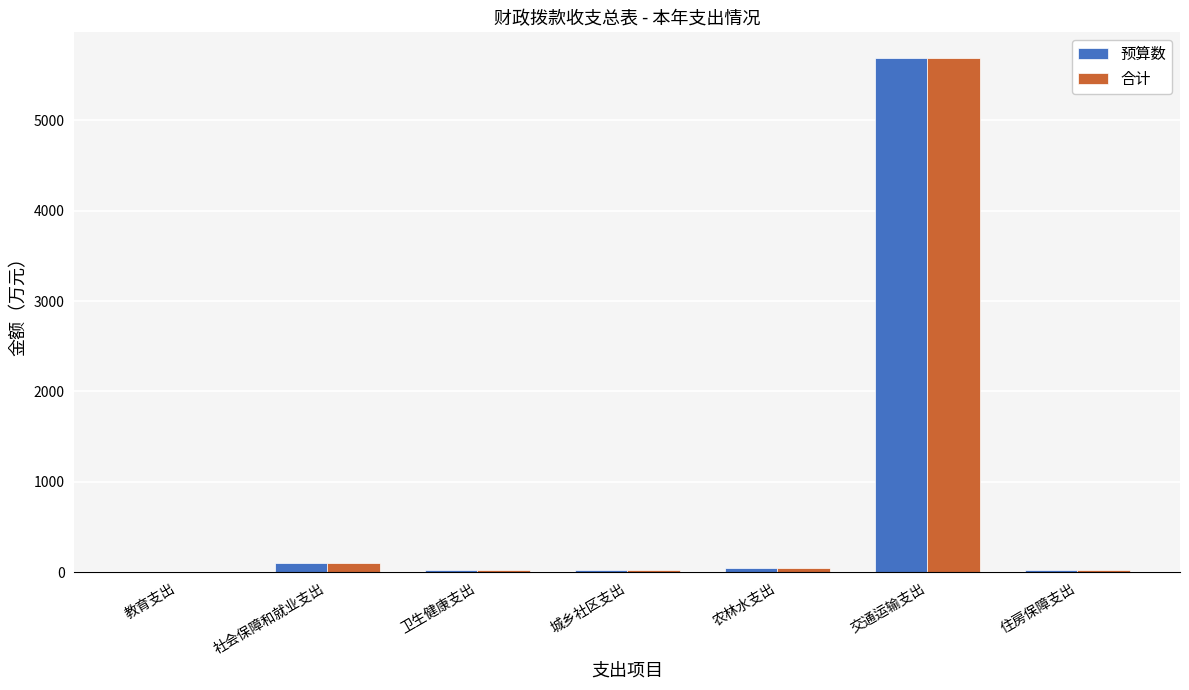

Which label corresponds to the largest value in the chart?

交通运输支出